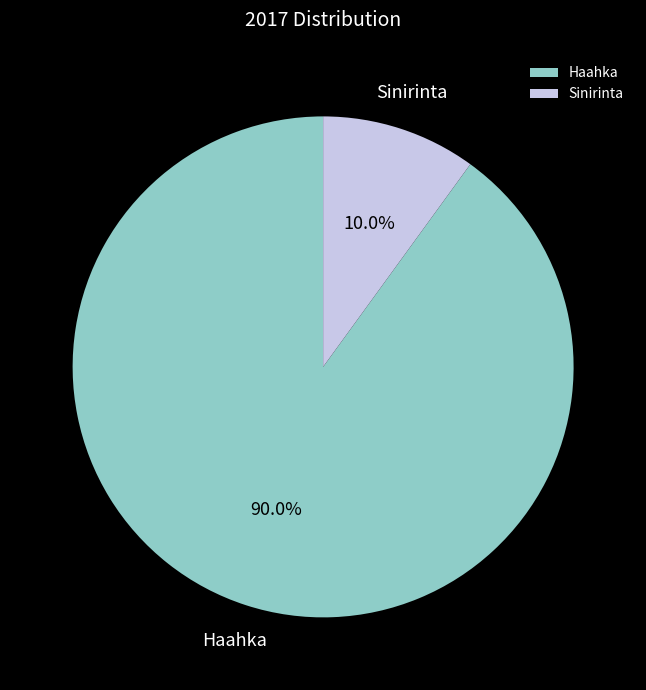

Is Haahka the majority of the pie?

Yes